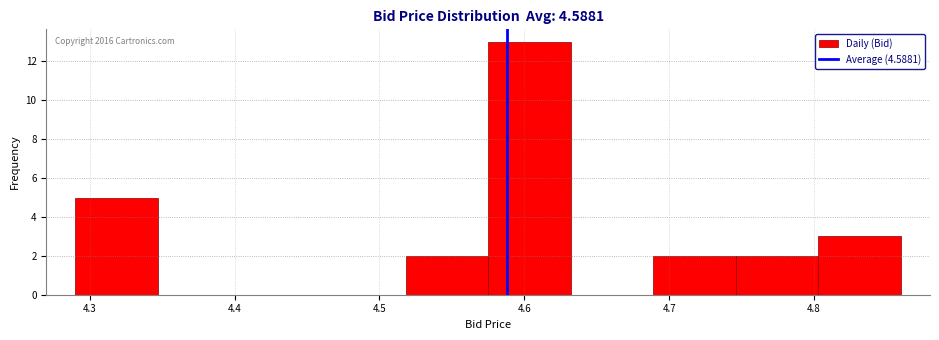

Which range on the x-axis has the tallest bar?

4.575 to 4.632